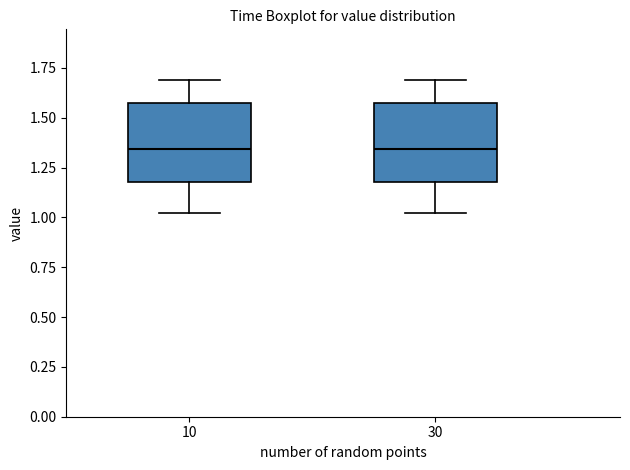

Reading left to right, read every box against the y-axis: the position of its median line, the range the box covers, and the ends of its whiskers. The values are not printed on the chart, so give them approximately, as read against the axis.

10: median 1.35, box 1.20 to 1.55, whiskers 1.00 to 1.70
30: median 1.35, box 1.20 to 1.55, whiskers 1.00 to 1.70